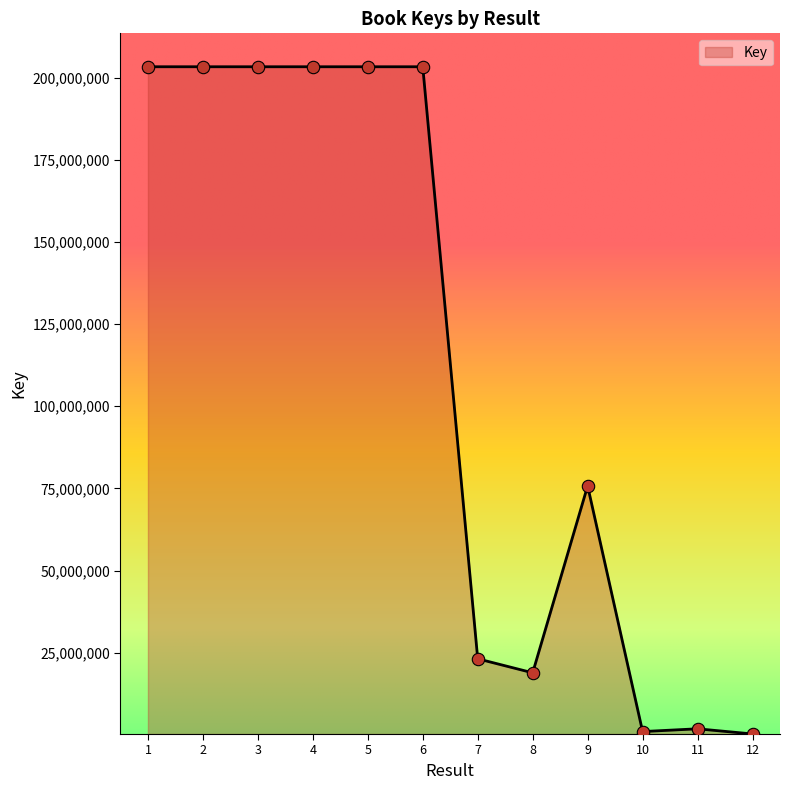

Which has a higher value, 11 or 4?

4